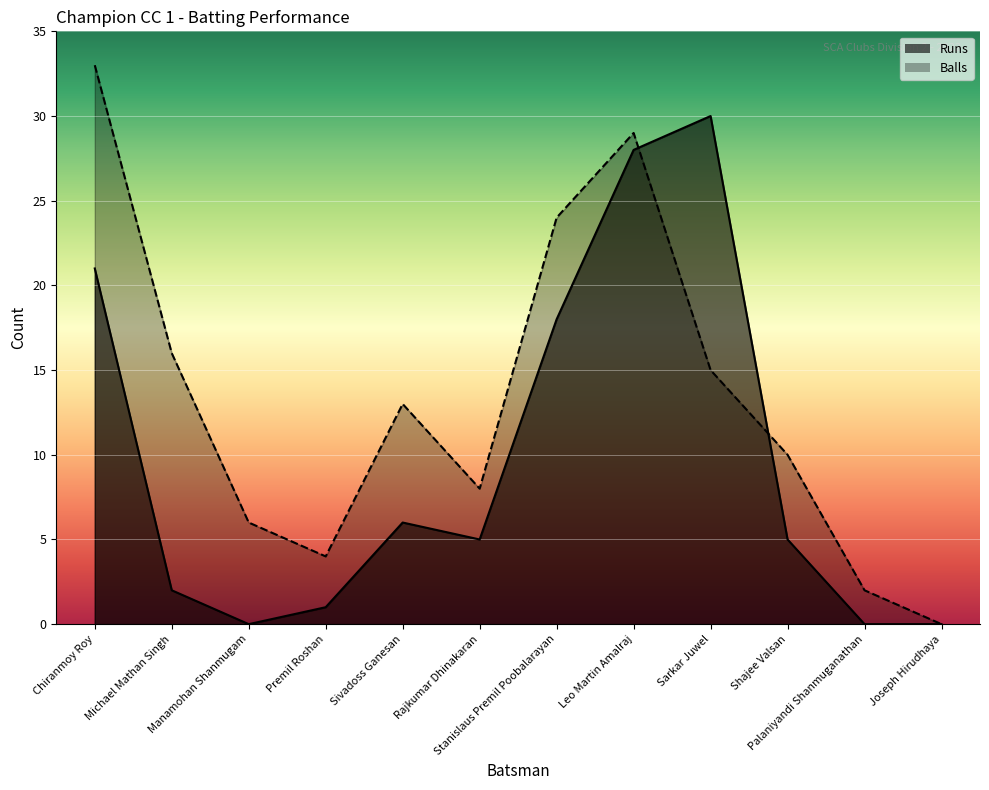

What is the difference between the maximum and minimum values in the Runs series?

30